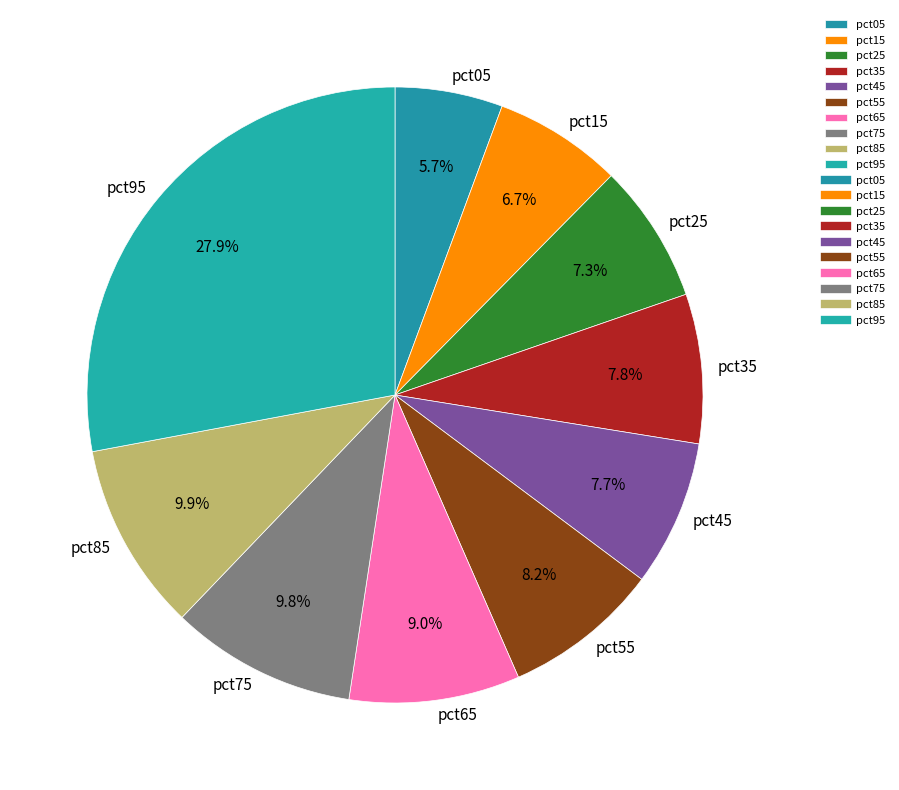

Does any single category account for the majority?

No